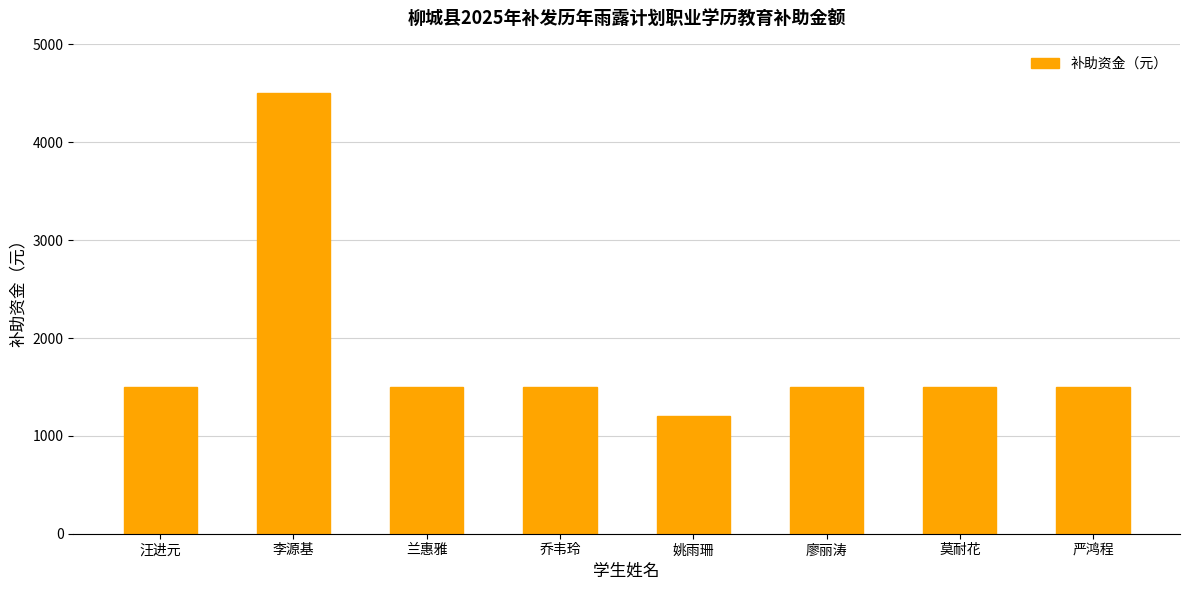

What is the minimum value shown in the chart?

1200